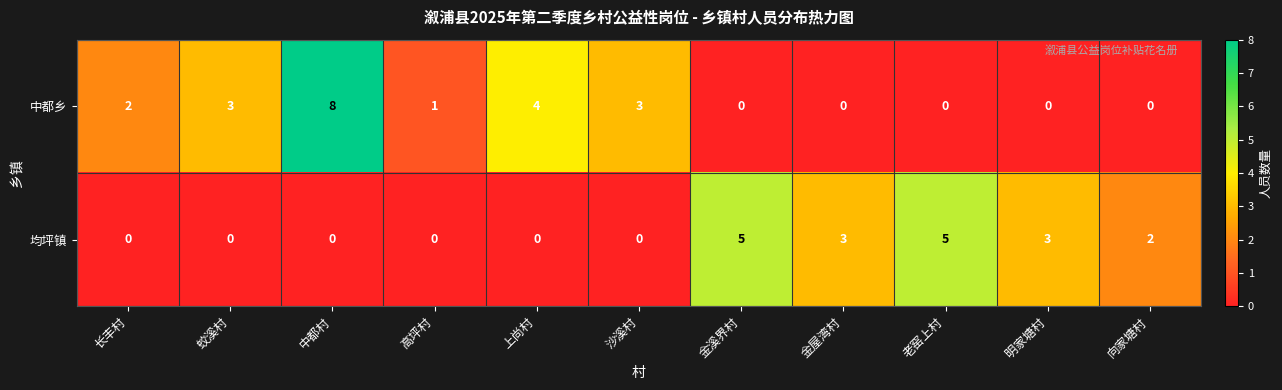

Reading right to left, list all the values displayed in this chart.

中都乡: 向家塘村=0	明家塘村=0	老窑上村=0	金屋湾村=0	金溪界村=0	沙溪村=3	上尚村=4	高坪村=1	中都村=8	蛟溪村=3	长丰村=2
均坪镇: 向家塘村=2	明家塘村=3	老窑上村=5	金屋湾村=3	金溪界村=5	沙溪村=0	上尚村=0	高坪村=0	中都村=0	蛟溪村=0	长丰村=0